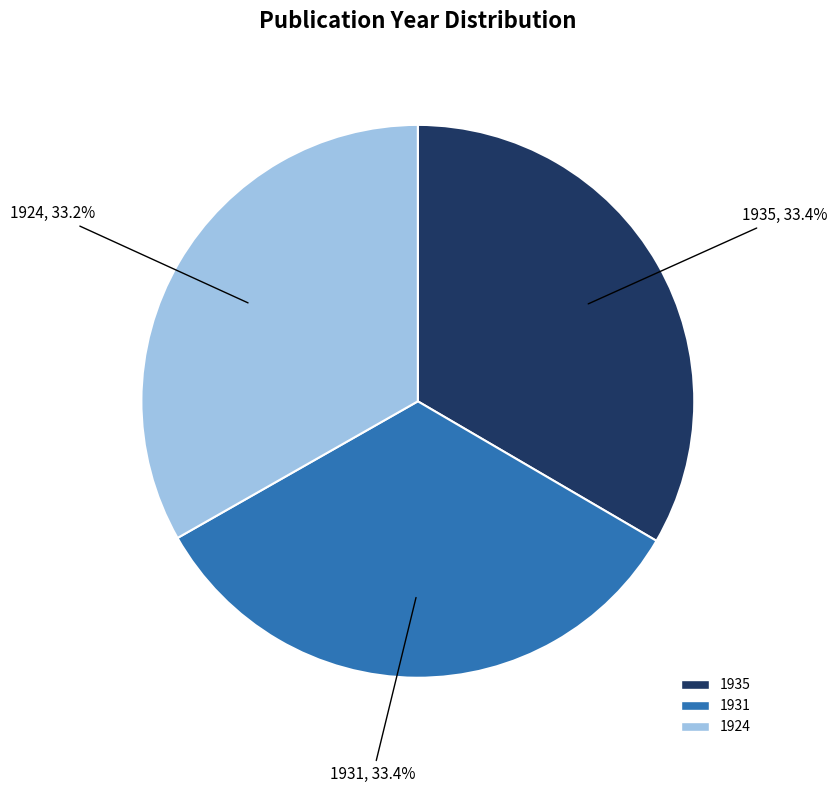

Does 1935 represent more than half of the total?

No